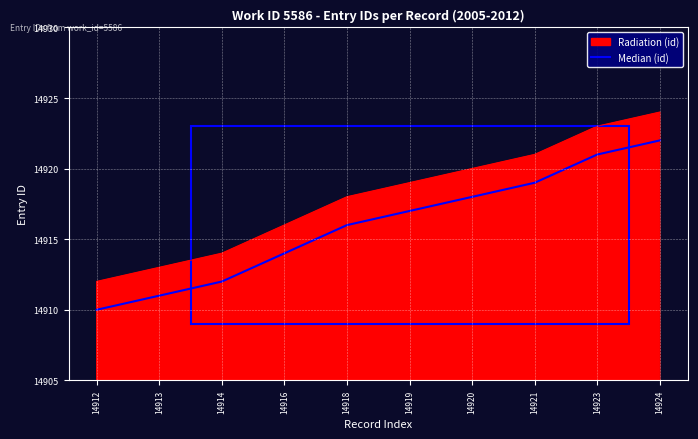

Which series has the largest total across all categories?

Radiation (id)